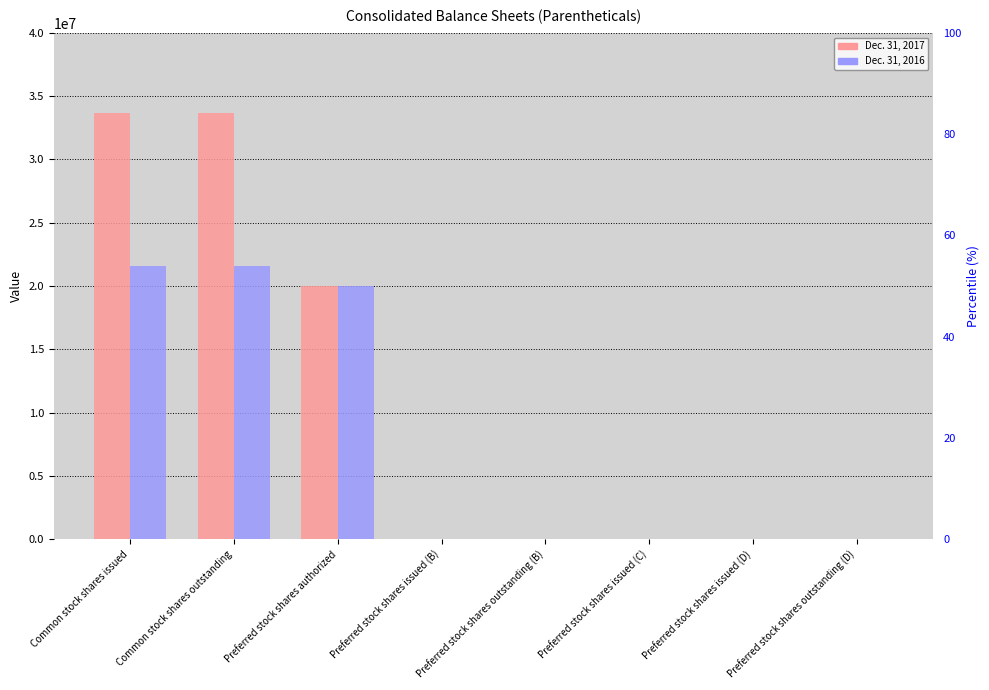

What is the total value across all series at Preferred stock shares outstanding (B)?

6864.6